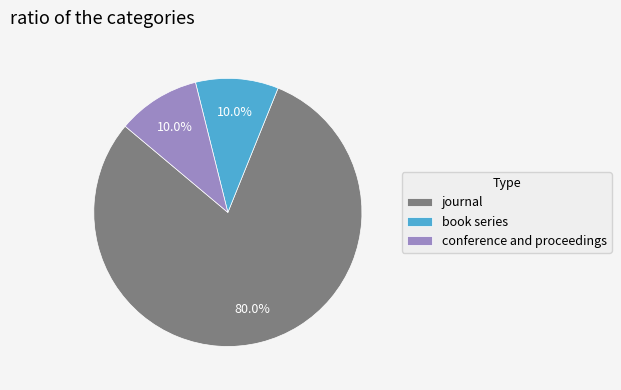

Approximately how many times larger is the value at conference and proceedings compared to book series?

1.0